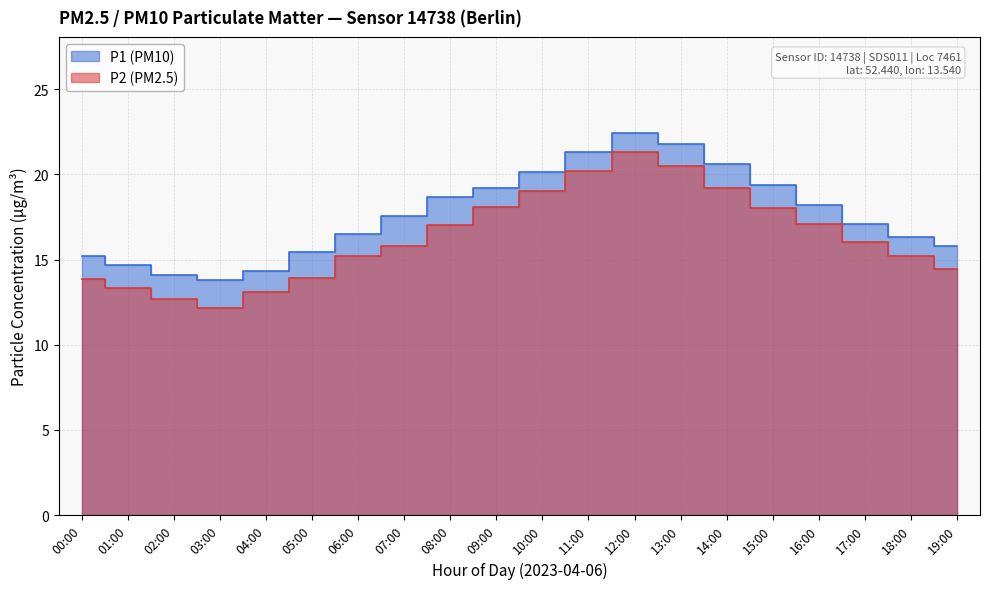

What is the approximate value of P2 at 19:00?

14.4